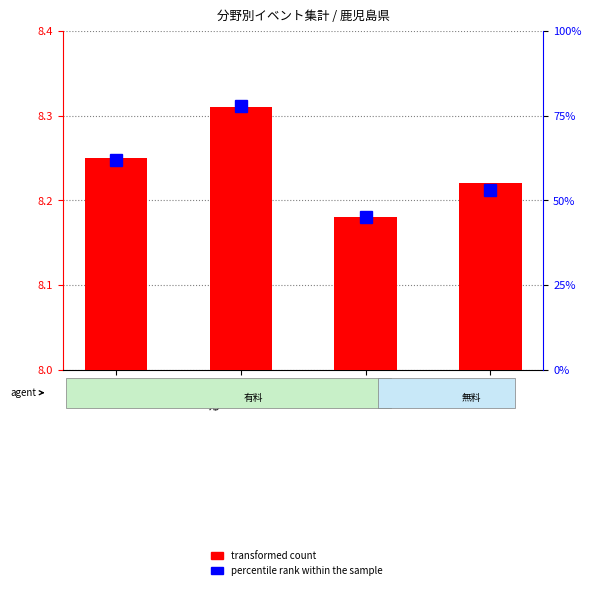

What position from the left is 音楽?

1